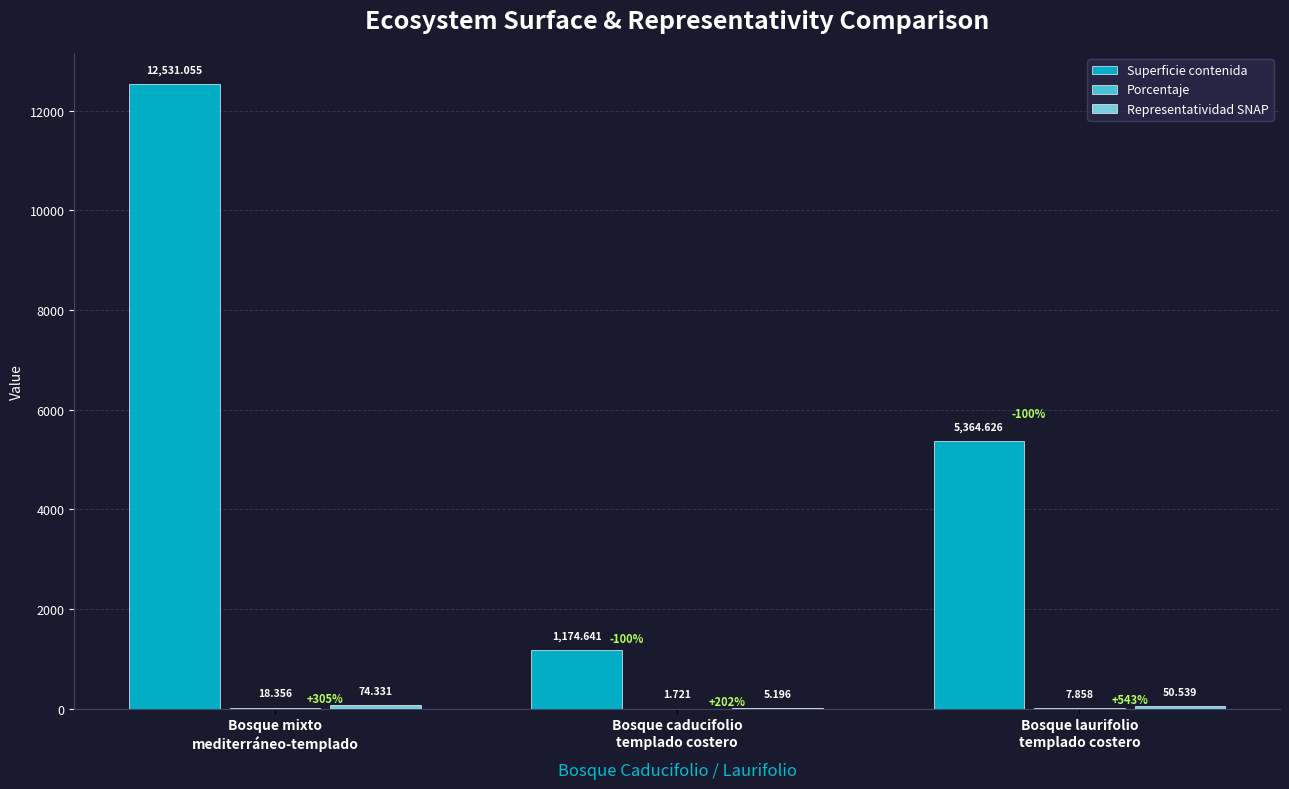

Which series has the largest total across all categories?

Superficie contenida